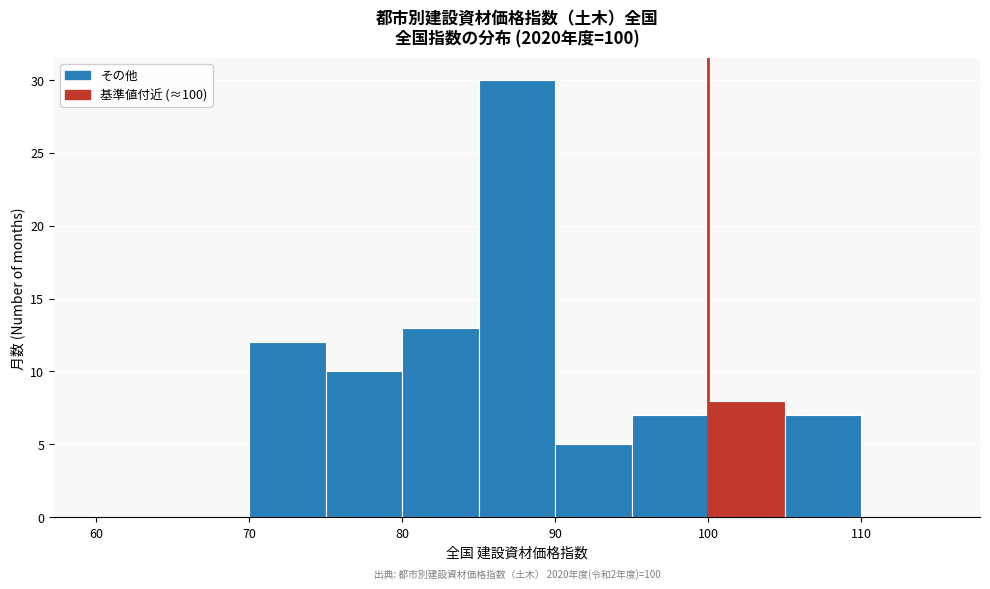

Which range on the x-axis has the tallest bar?

85 to 90